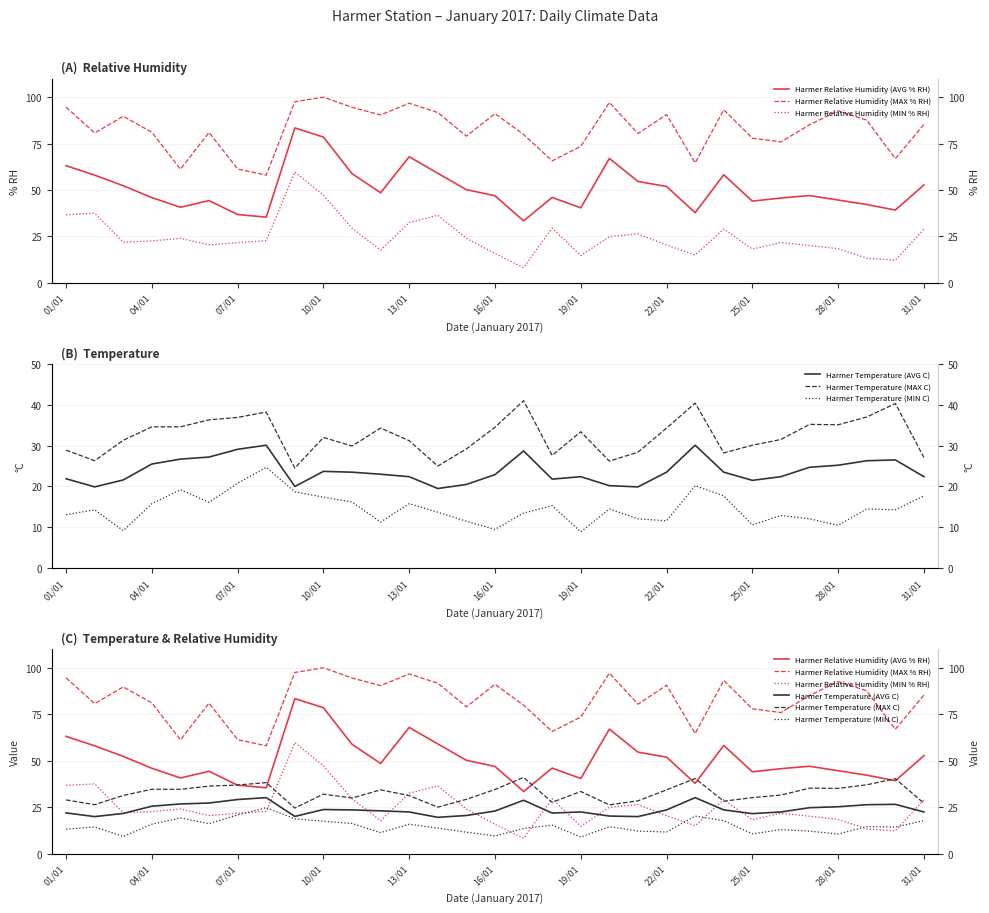

What is the sum of all Harmer Relative Humidity (MAX % RH) values?

2564.8